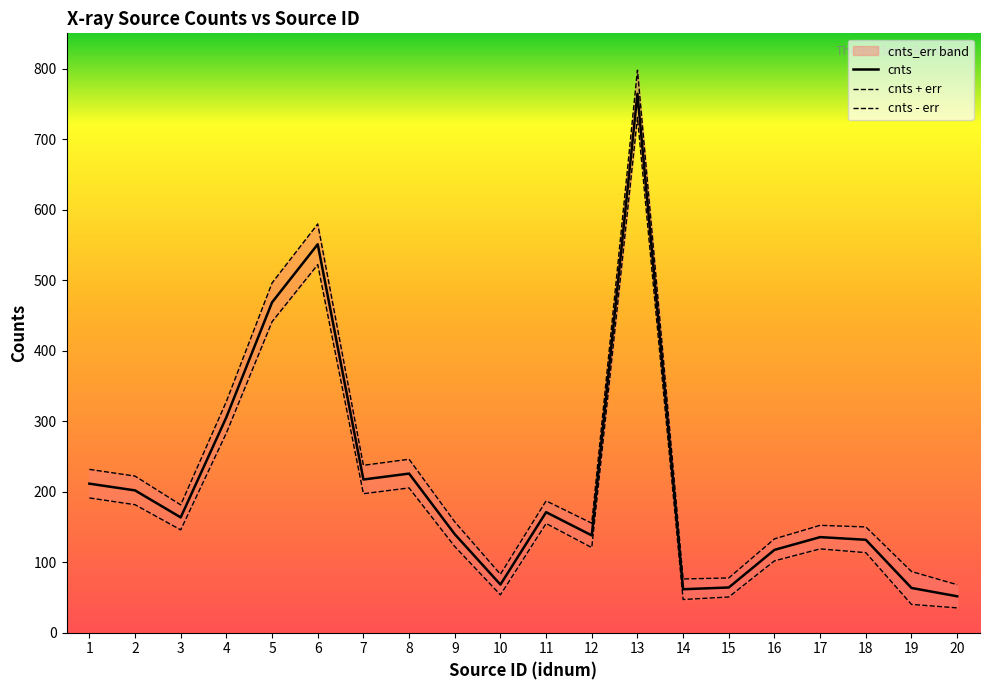

True or false: cnts - err and cnts cross at least once.

False